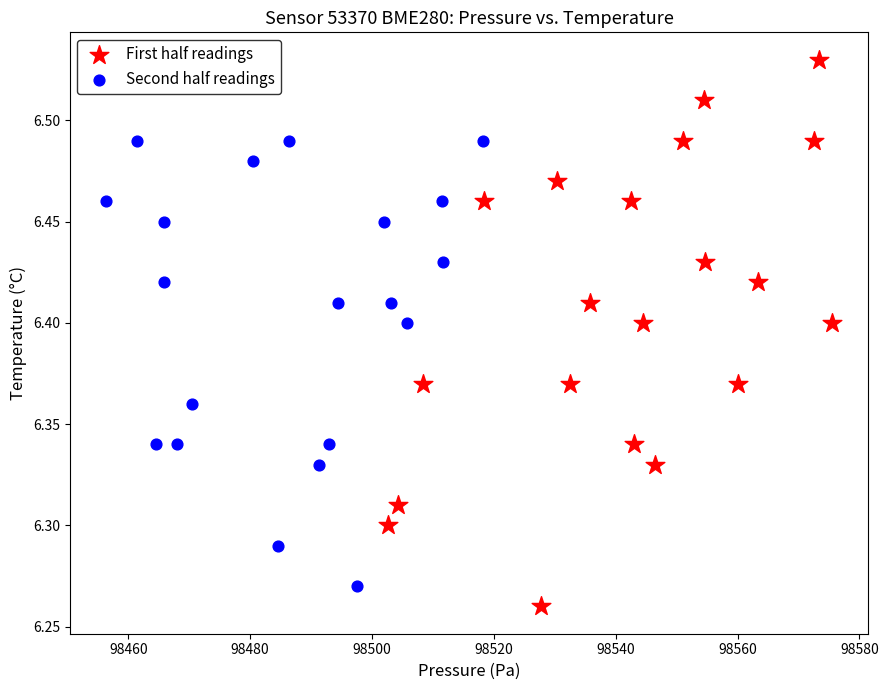

Which series reaches the maximum Y coordinate?

First half readings